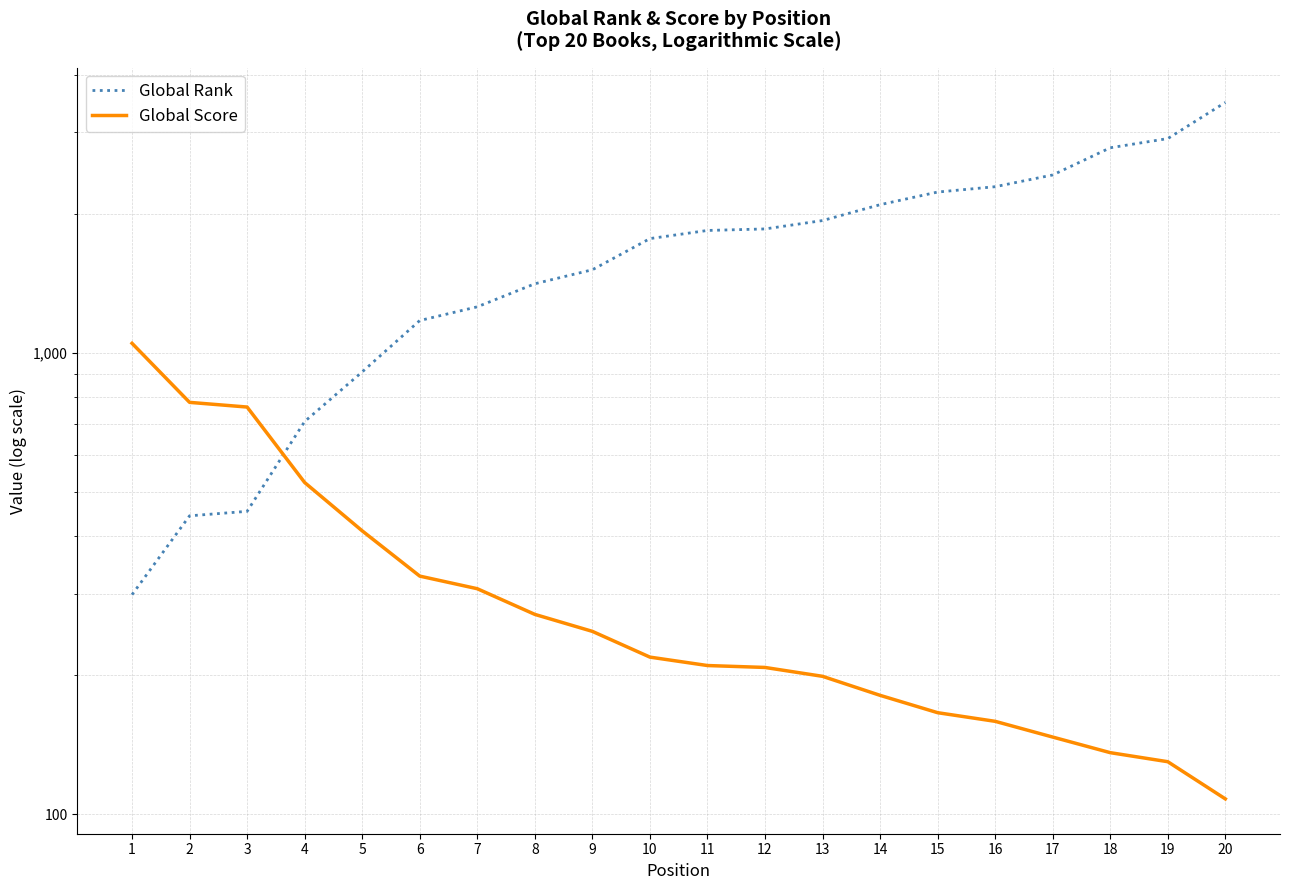

What is the difference between the highest and lowest values at 4?

186